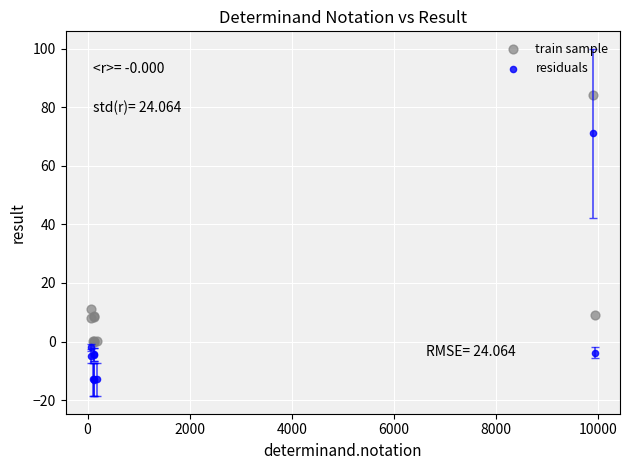

What are all the series names shown in the legend?

train sample, residuals